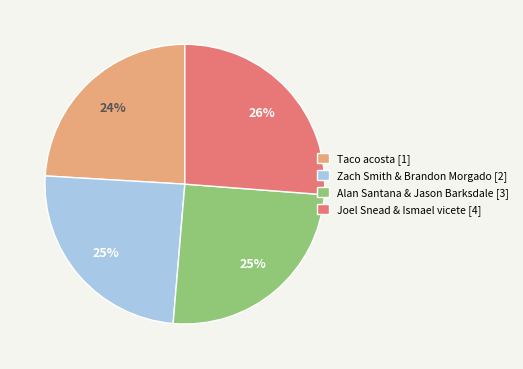

What is the smallest slice in the pie chart?

Taco acosta [1]